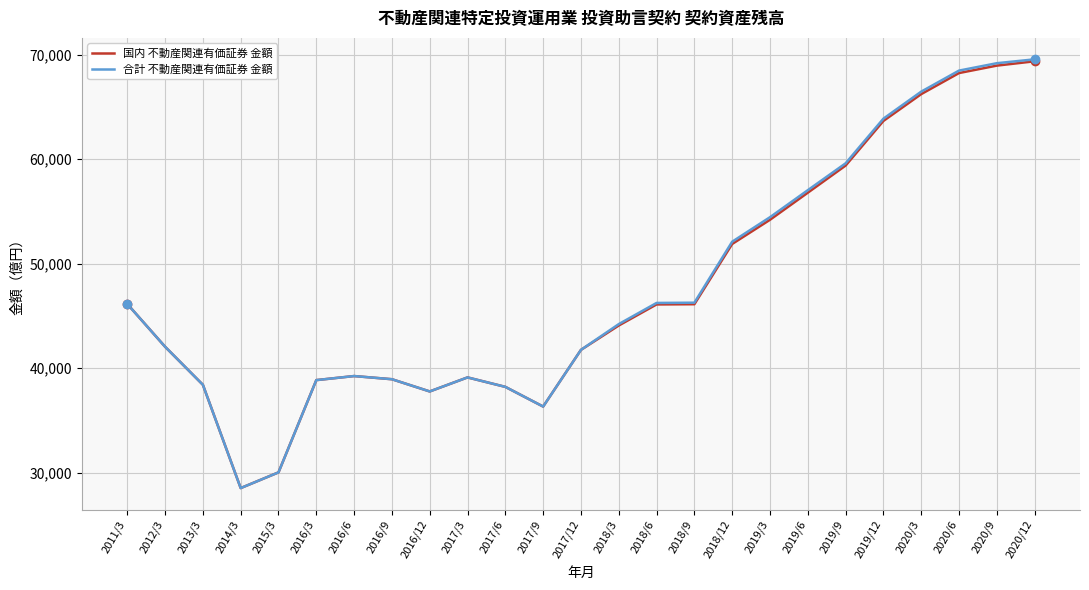

What is the approximate value of 合計 不動産関連有価証券 金額 at 2017/12?

41756.1